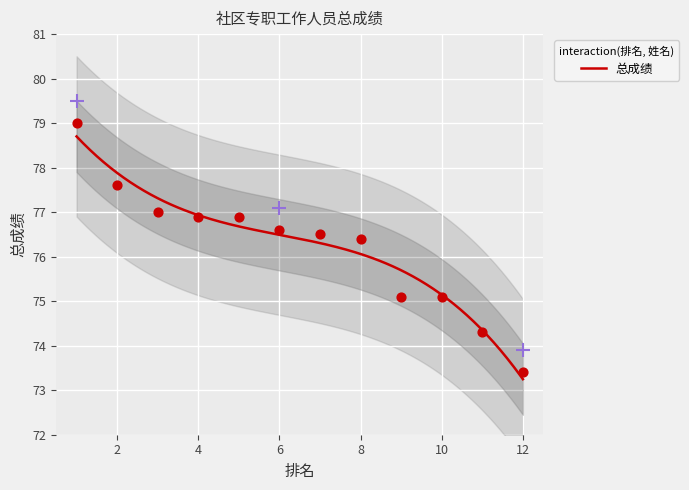

What is the change in value from 6 to 7?

-0.1